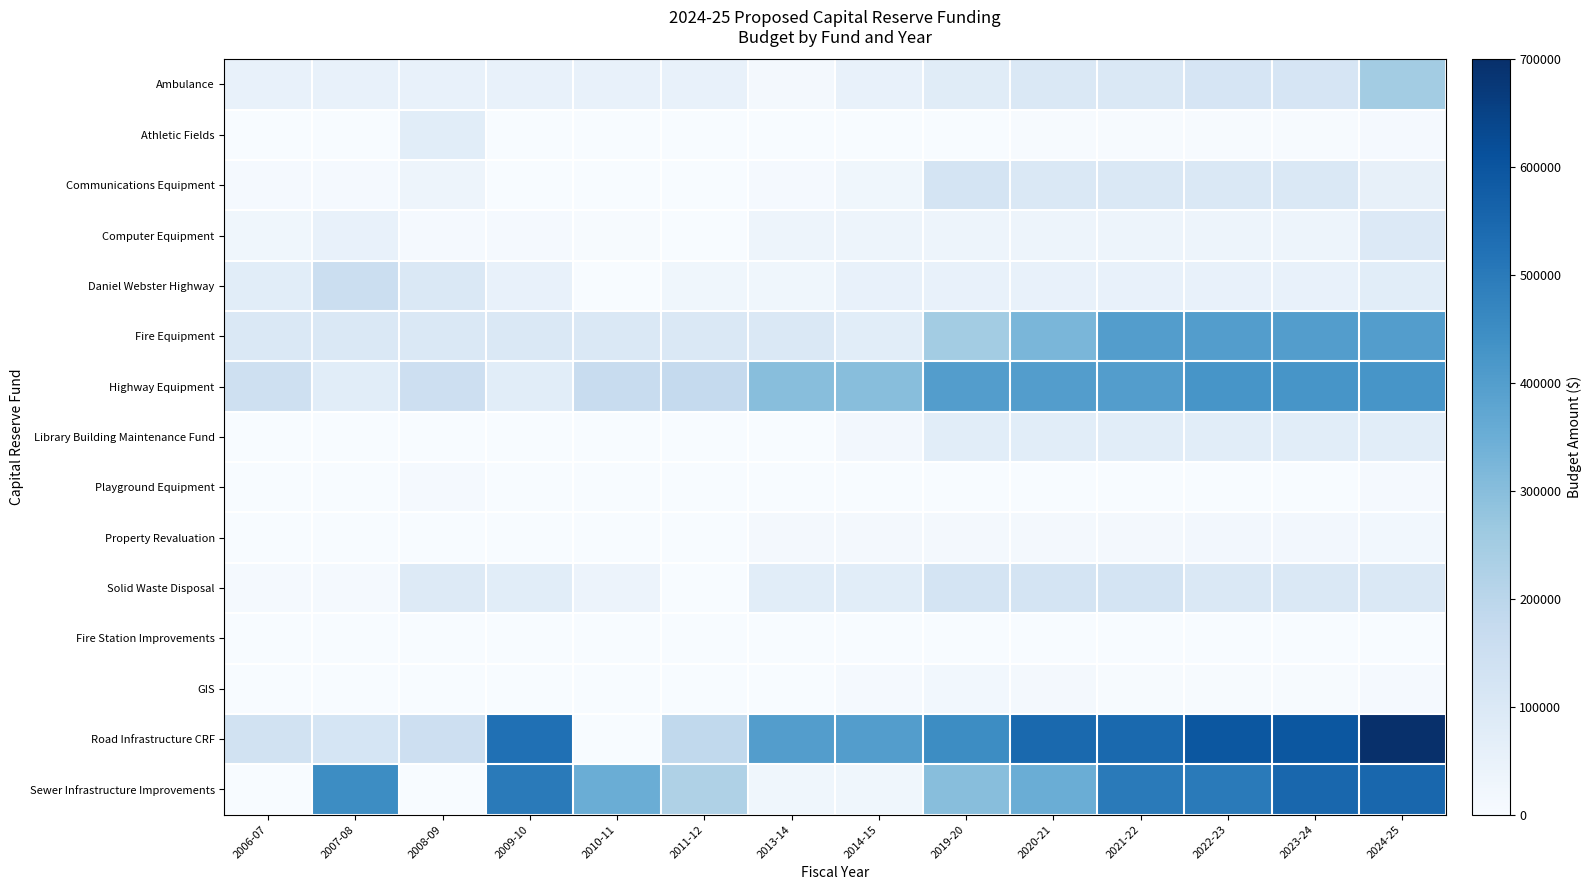

What is the total value across all series at 2020-21?

2140000